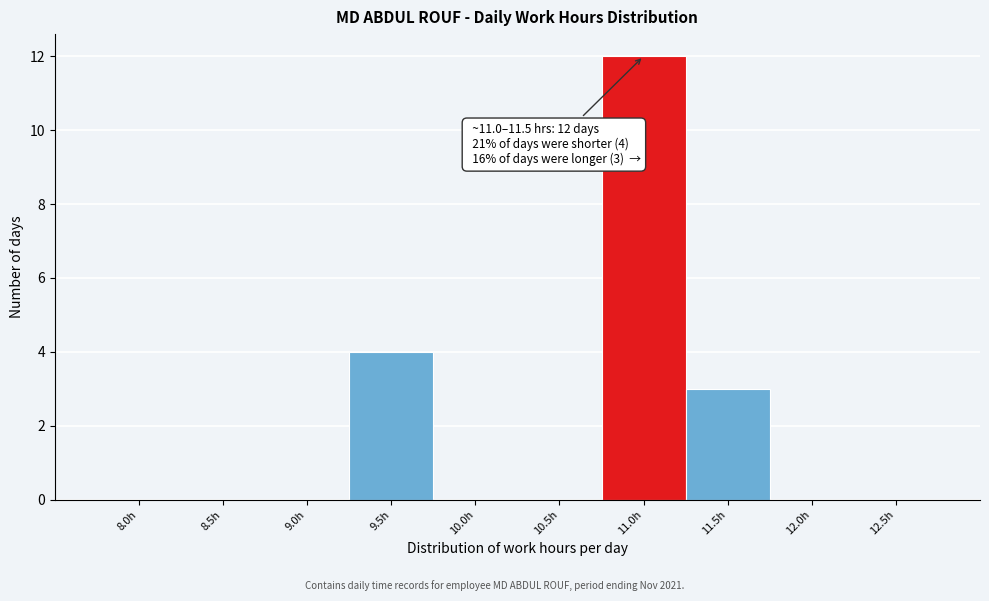

Reading left to right, transcribe all the data shown in this chart.

8.0h=0	8.5h=0	9.0h=0	9.5h=4	10.0h=0	10.5h=0	11.0h=12	11.5h=3	12.0h=0	12.5h=0